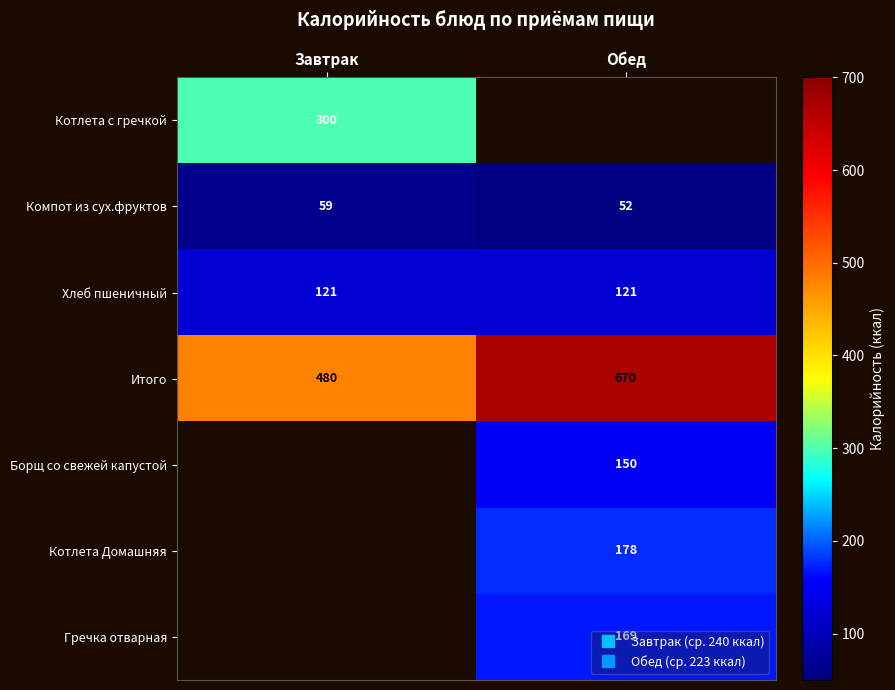

Where is Хлеб пшеничный nearest to the value 121?

Завтрак